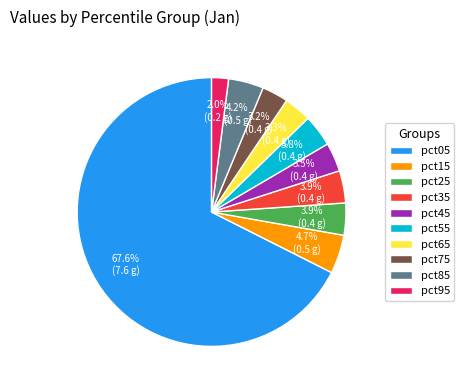

Which category has the smallest portion of the pie?

pct95